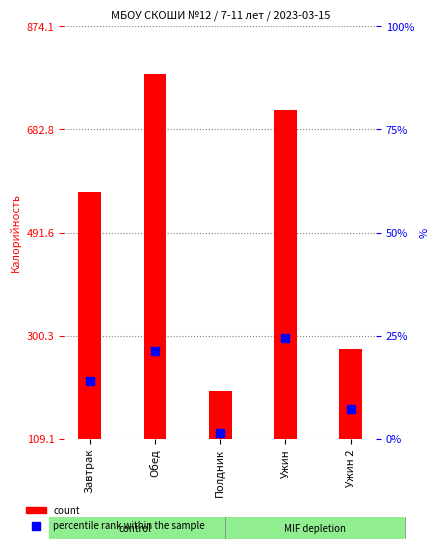

Which series has the largest total across all categories?

count